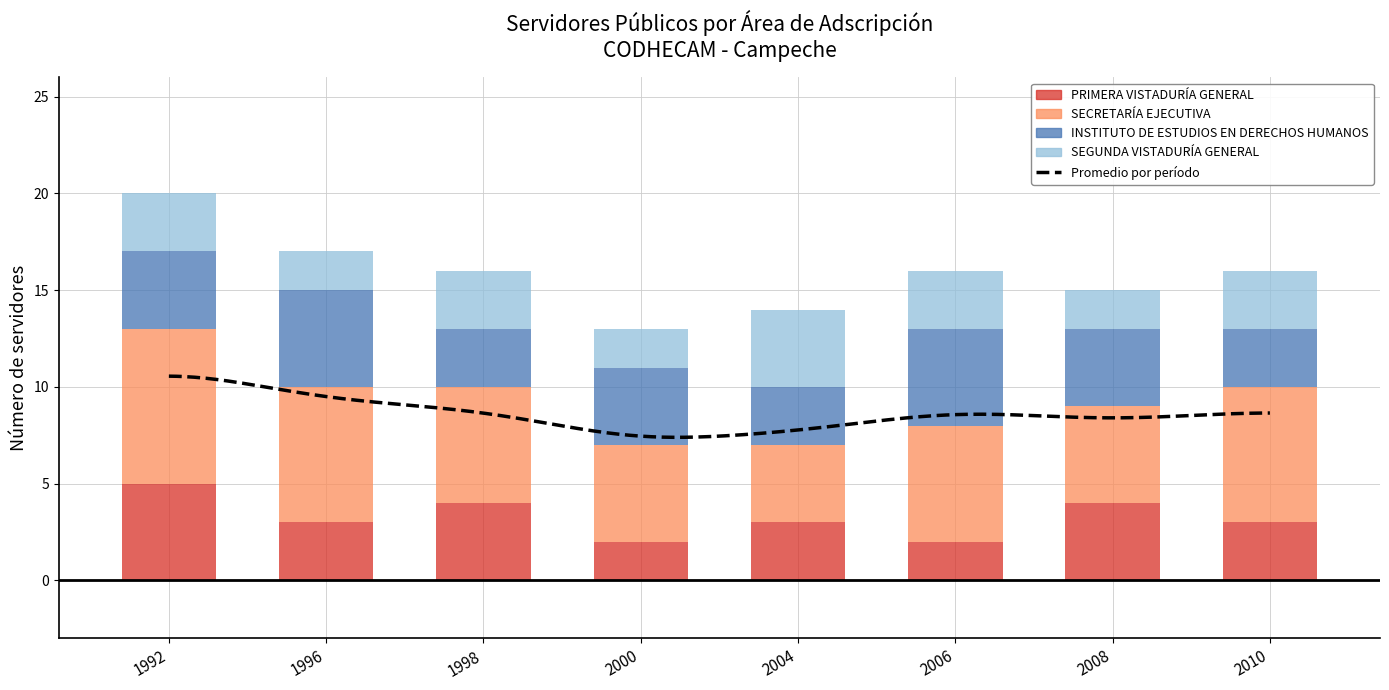

What is the sum of all INSTITUTO DE ESTUDIOS EN DERECHOS HUMANOS values?

31